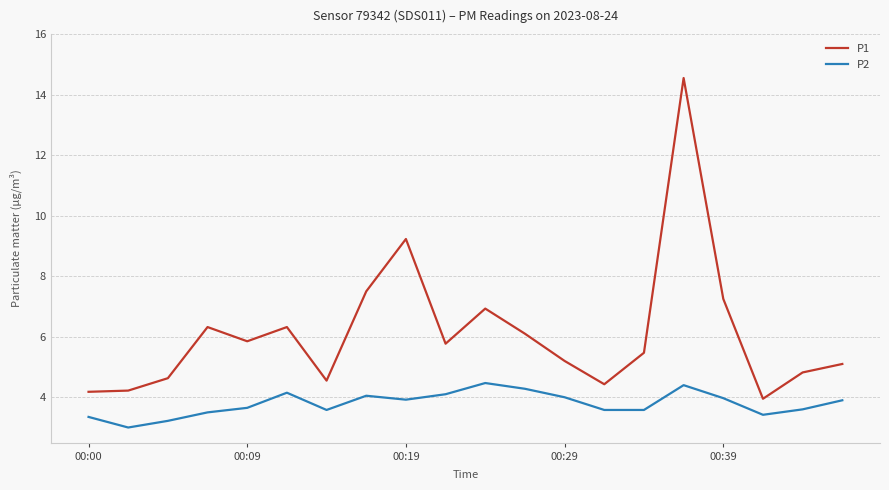

Which series has the largest total across all categories?

P1